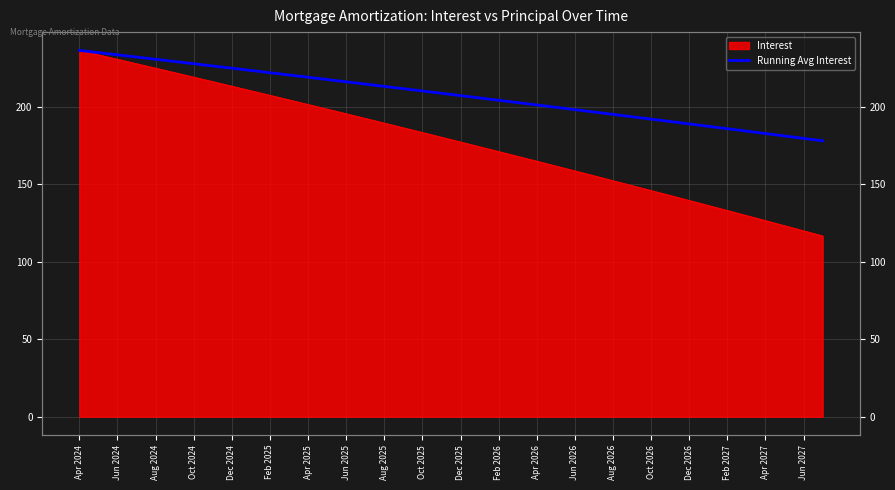

The chart shows a value of 53.4 at Apr 2024. True or false?

False